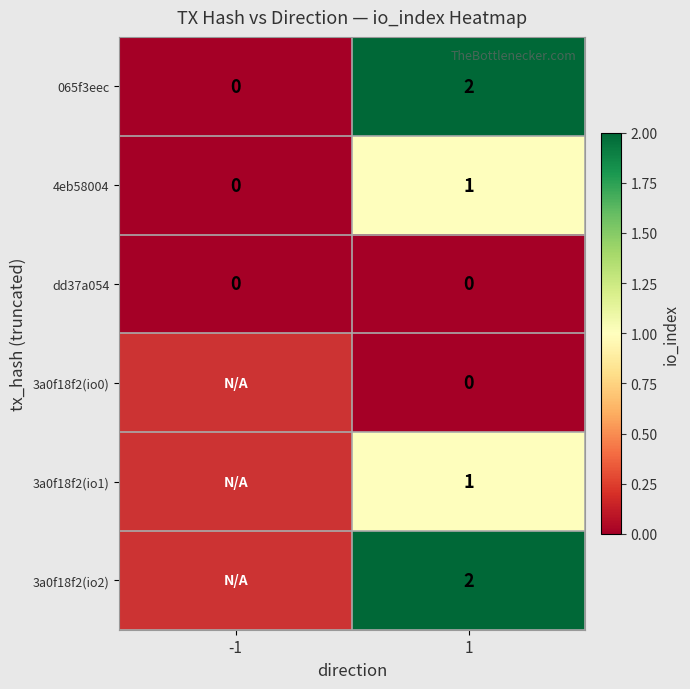

List the labels in order of 4eb58004 value, largest first.

1, -1